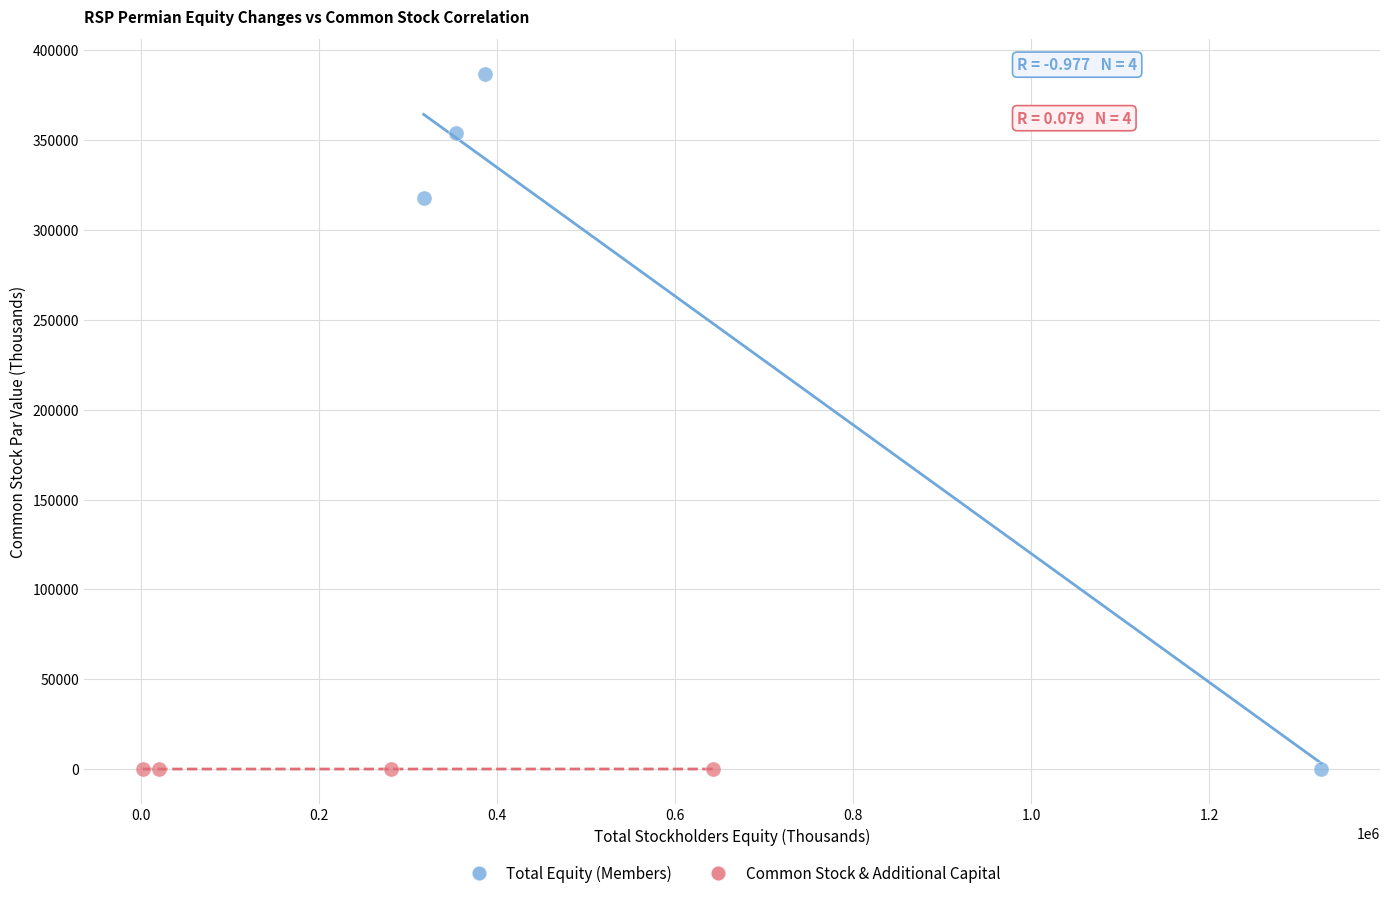

Which series reaches the maximum Y coordinate?

Total Equity (Members)